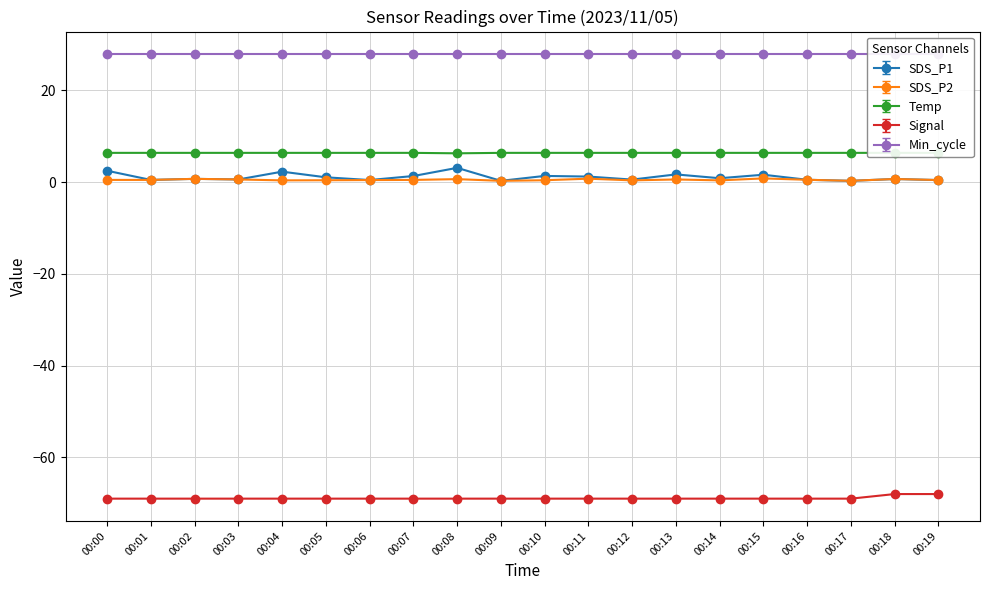

In SDS_P1, how many points are lower than both neighbors (excluding endpoints)?

7